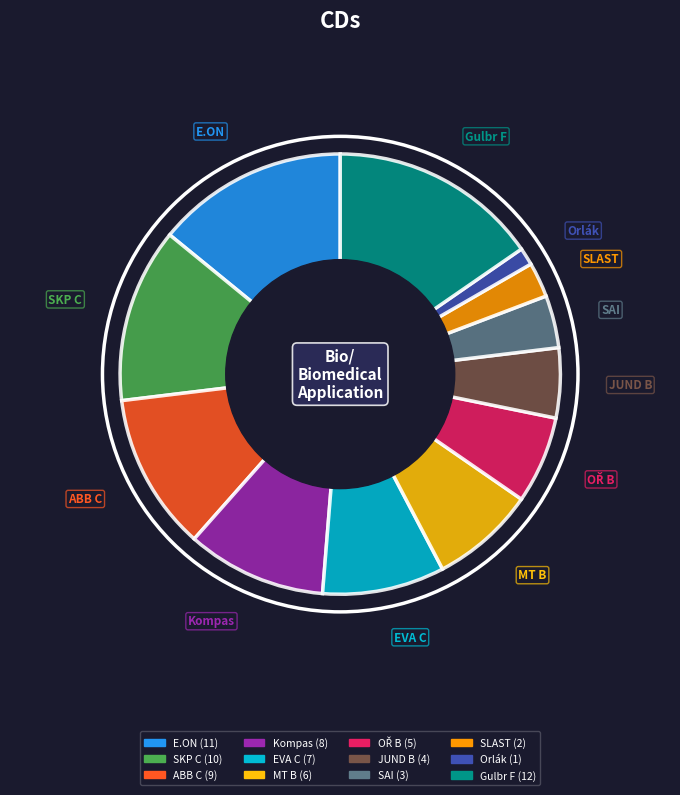

Does Gulbr F account for over 50% of the chart?

No